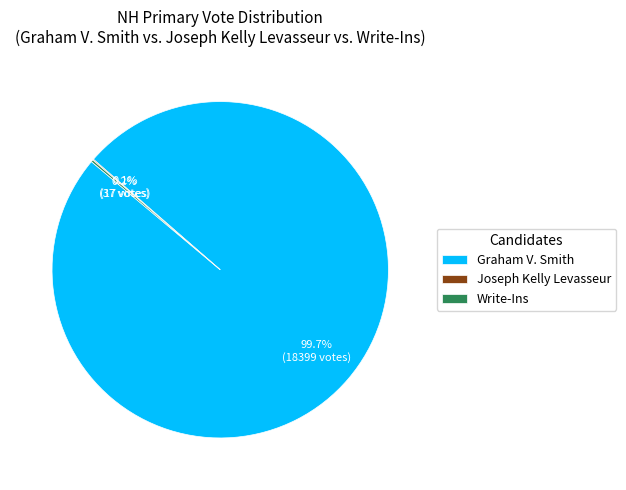

Is there a majority slice in this chart?

Yes